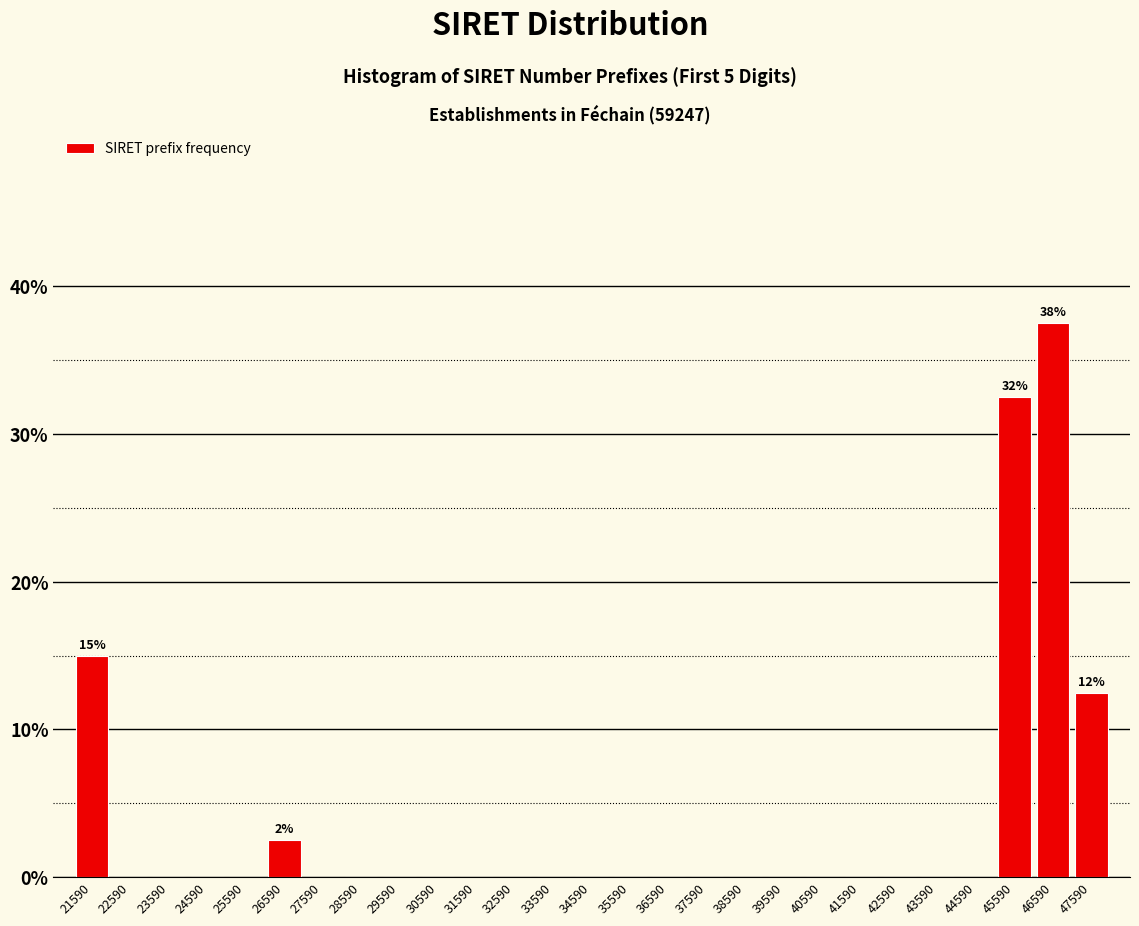

Over which range of the x-axis is the bar tallest?

46090 to 47090